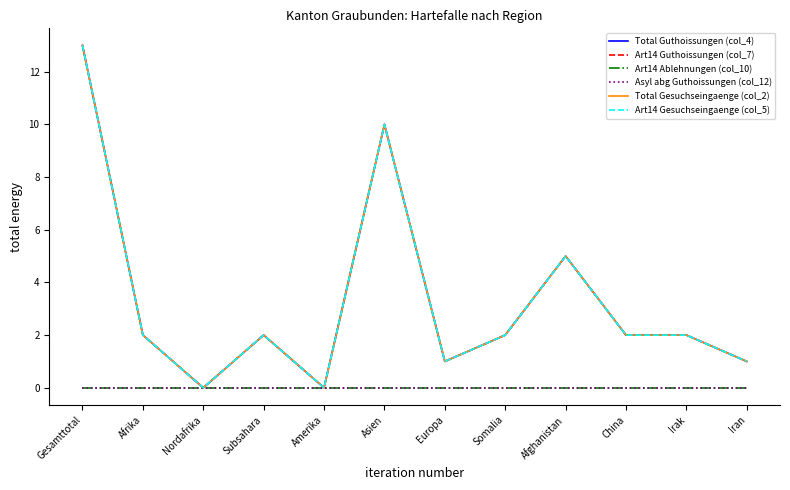

What is the difference between the Art14 Gesuchseingaenge (col_5) values at Gesamttotal and China?

11